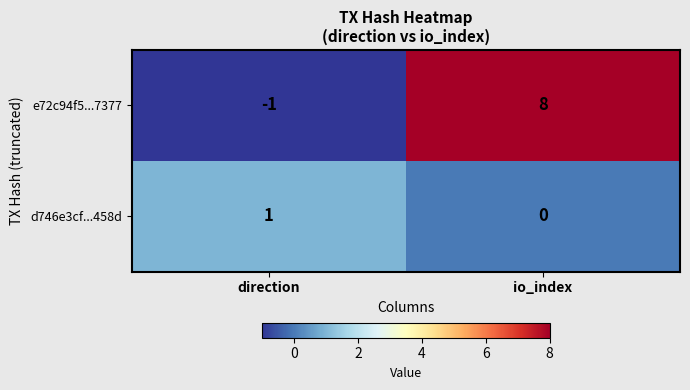

Where is e72c94f5...7377 nearest to the value 3?

direction